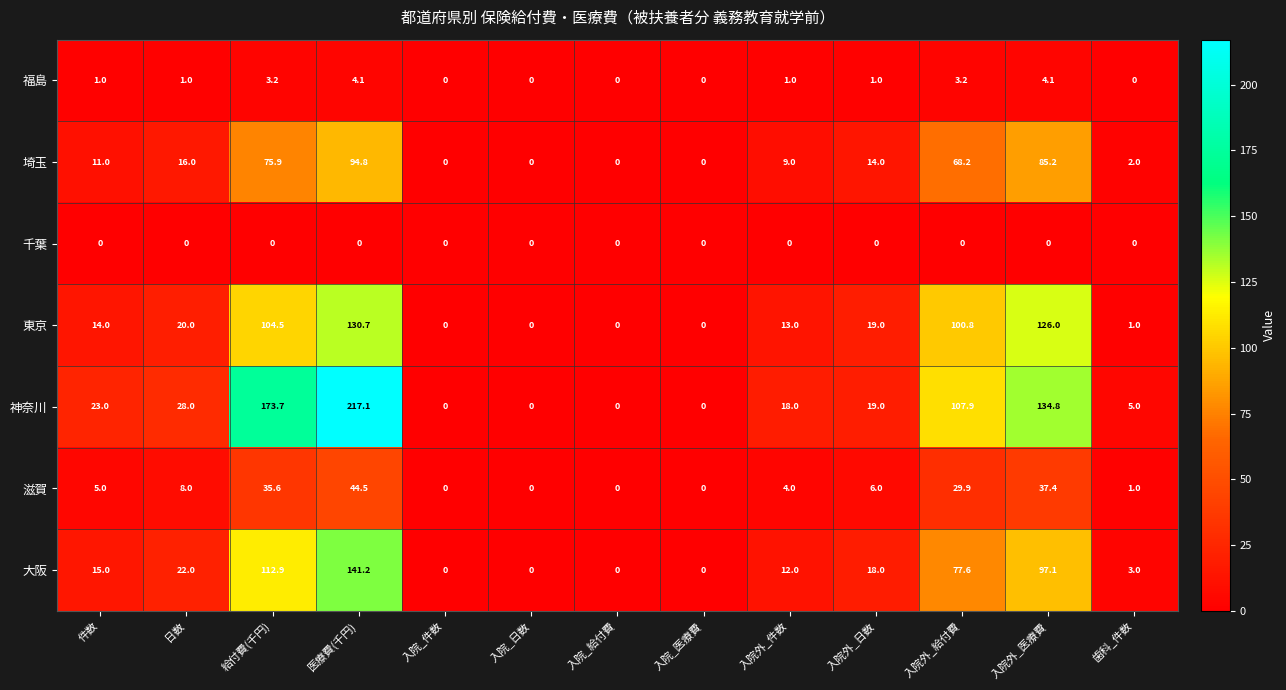

The 大阪 series shows 0.0 at 入院_件数. True or false?

True